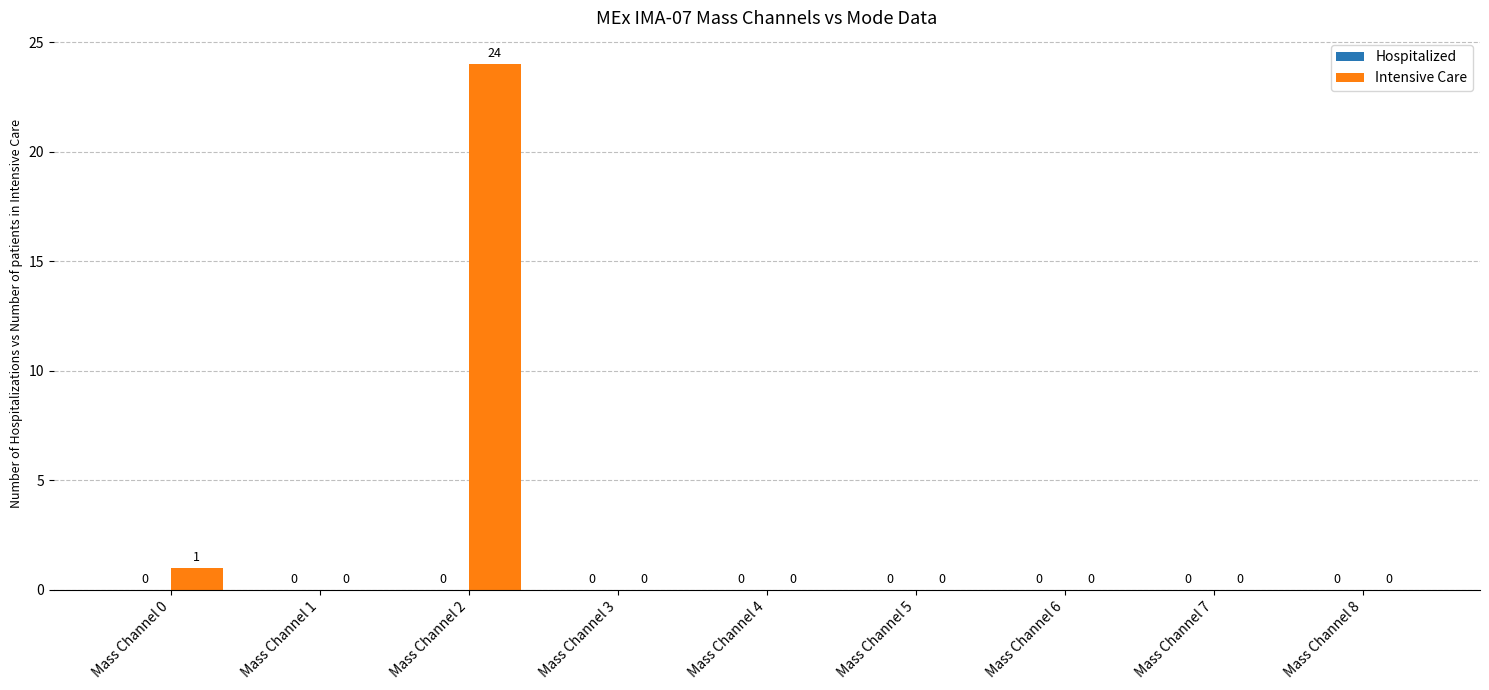

At which label is the value closest to 12?

Mass Channel 0